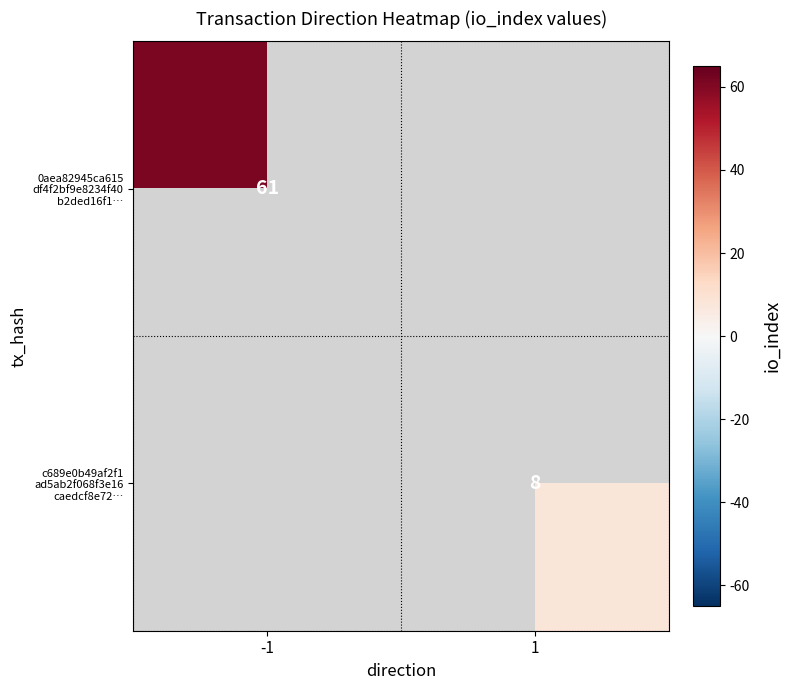

At which label does 0aea82945ca615 df4f2bf9e8234f40 b2ded16f1… reach its peak?

-1